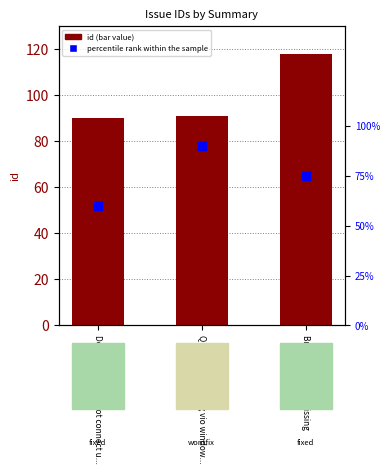

Which series contains the lowest Y value?

percentile rank within the sample